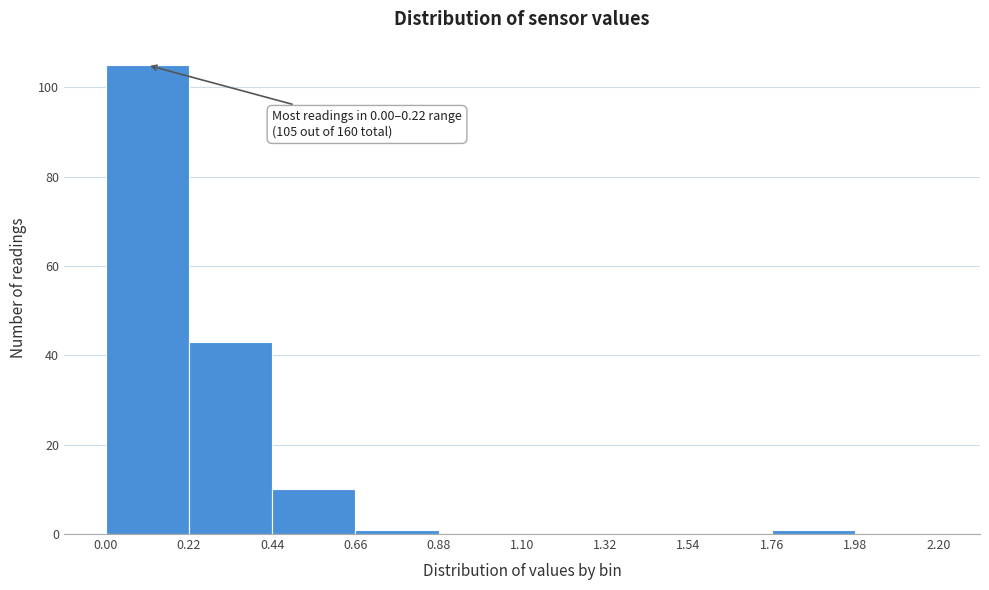

Over which range of the x-axis is the bar tallest?

0.00 to 0.22